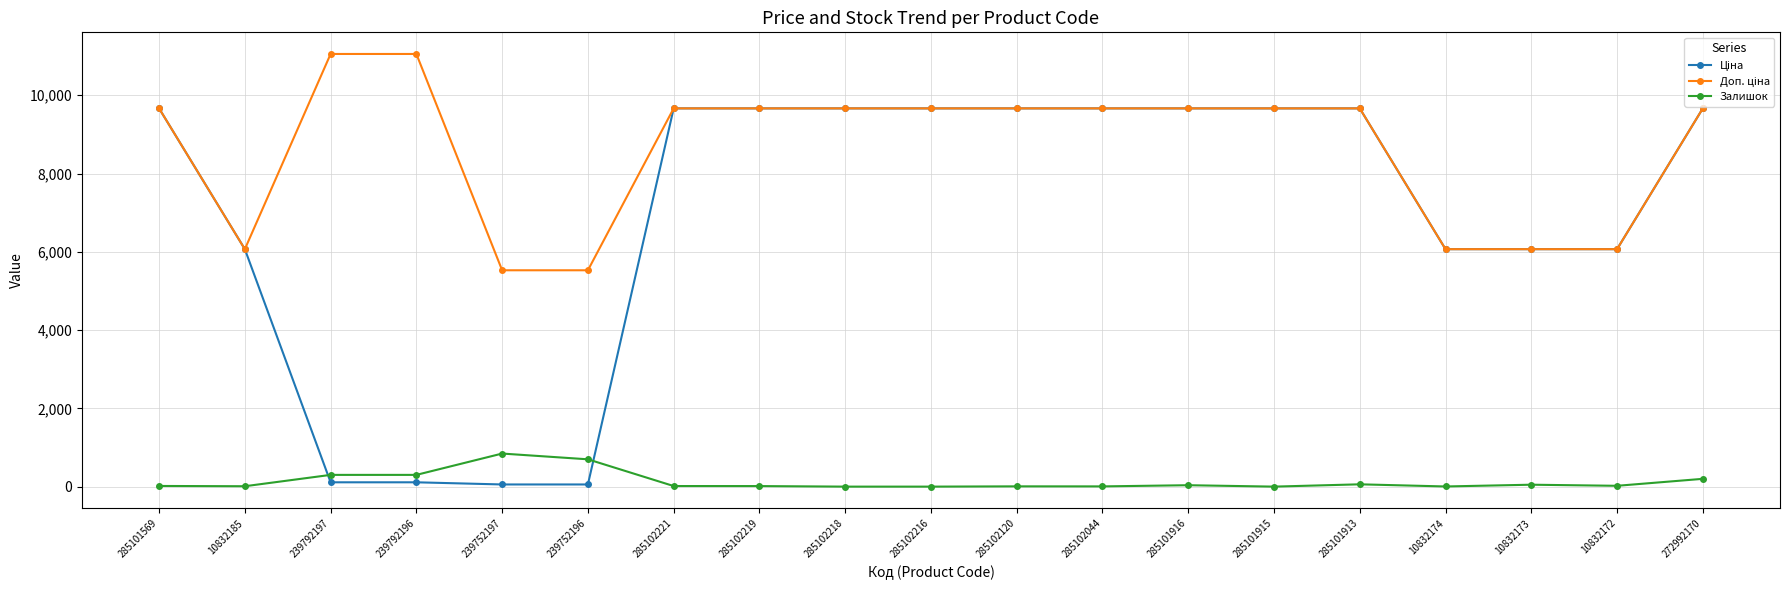

True or false: Залишок has a value of 6.0 at 285102044.

True